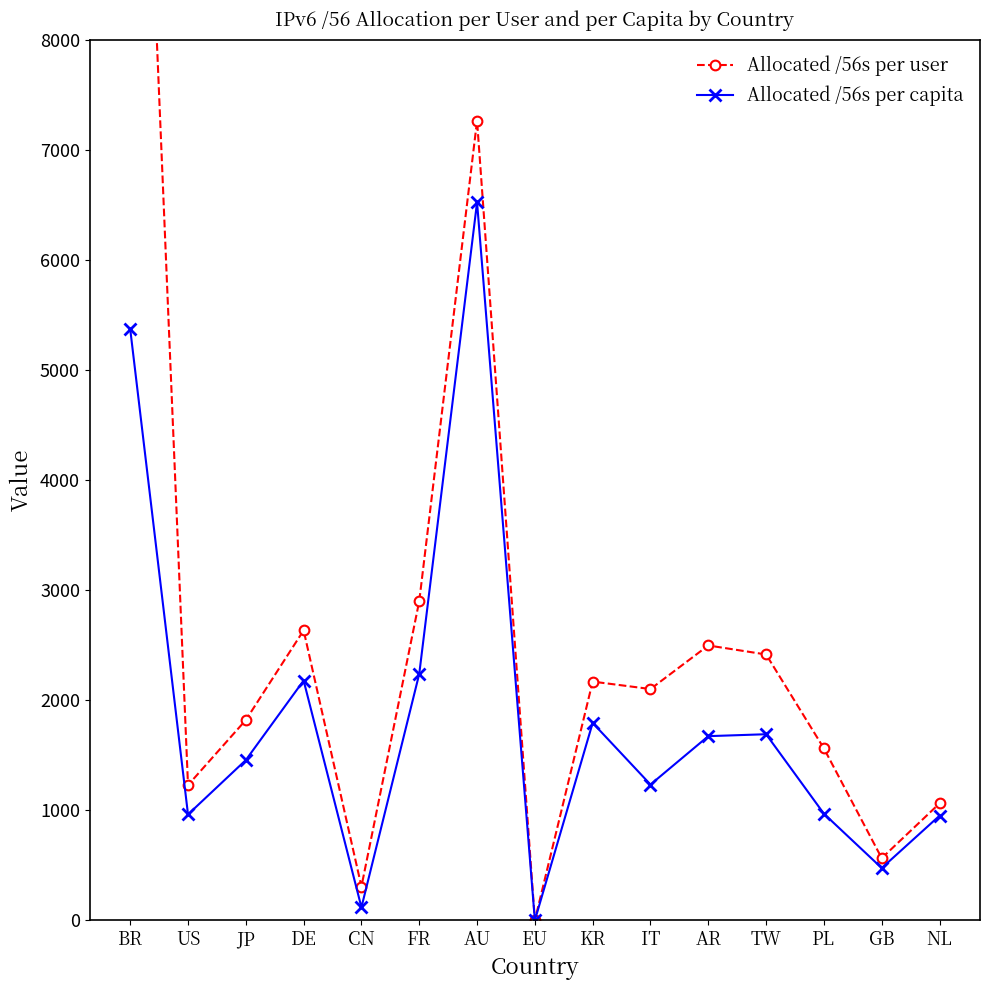

How many positive values does the Allocated /56s per user series have?

14